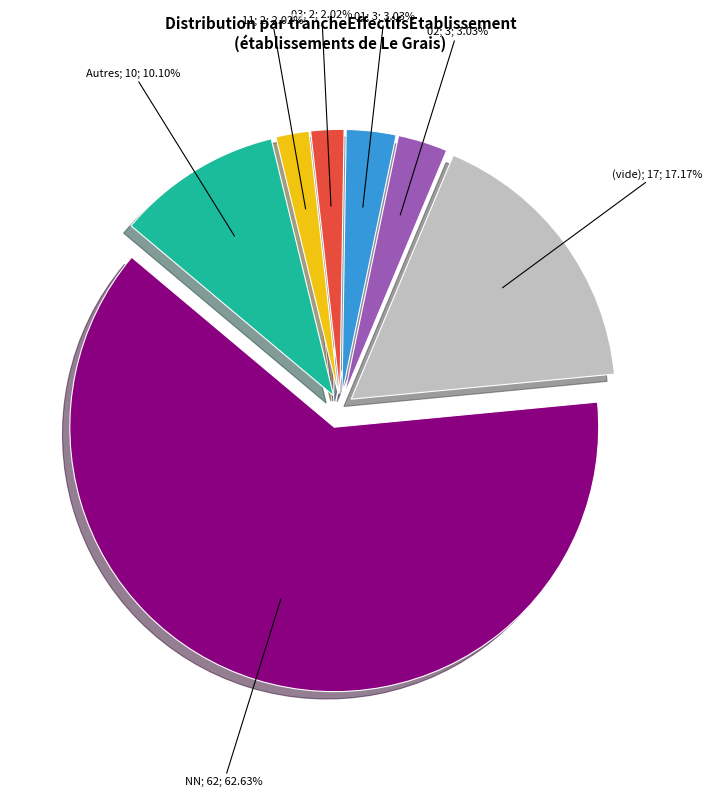

Is there a majority slice in this chart?

Yes